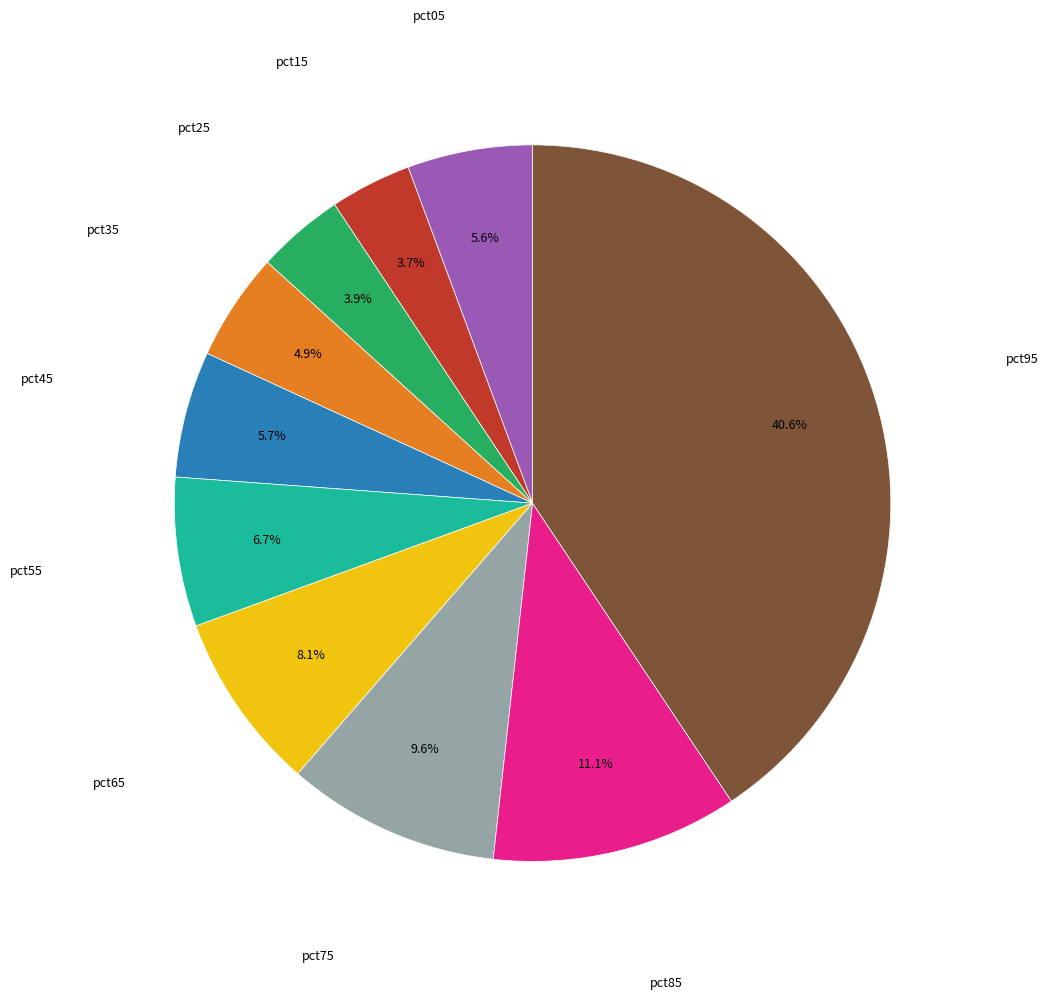

Does any single category account for the majority?

No